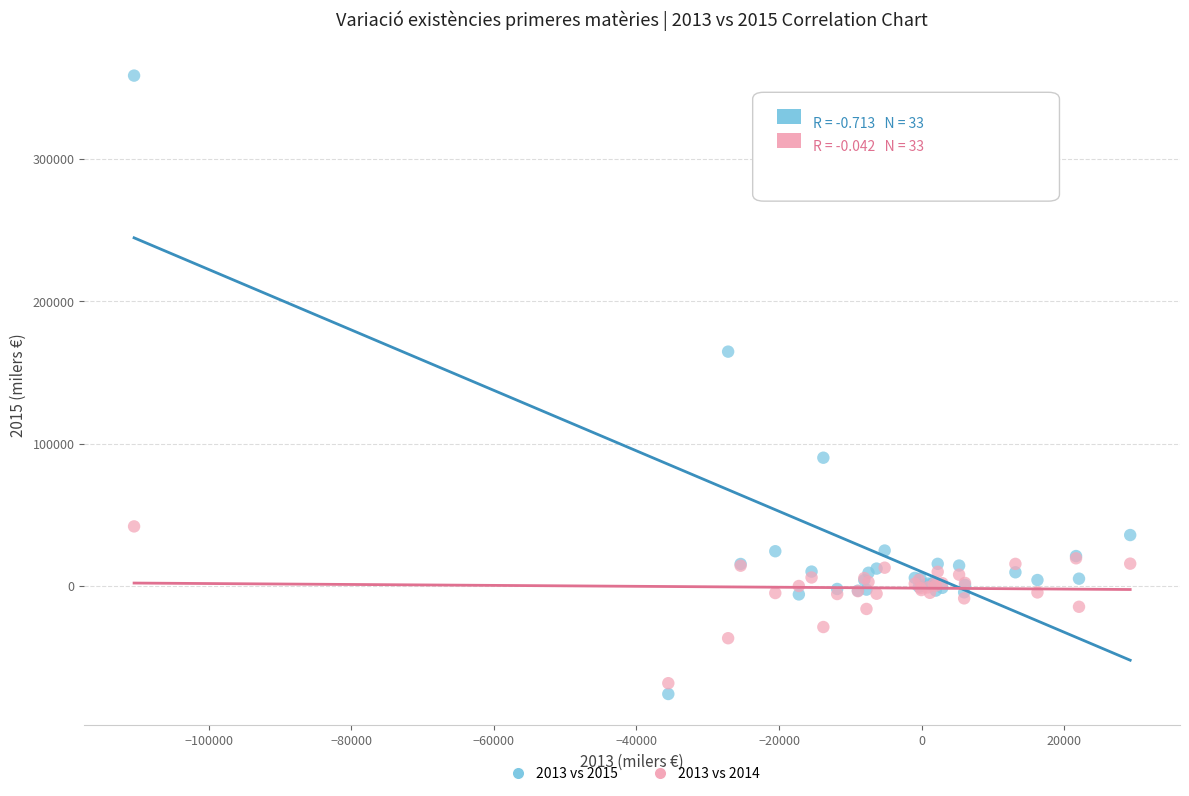

What is the X range (max minus min) for the scatter plot?

139768